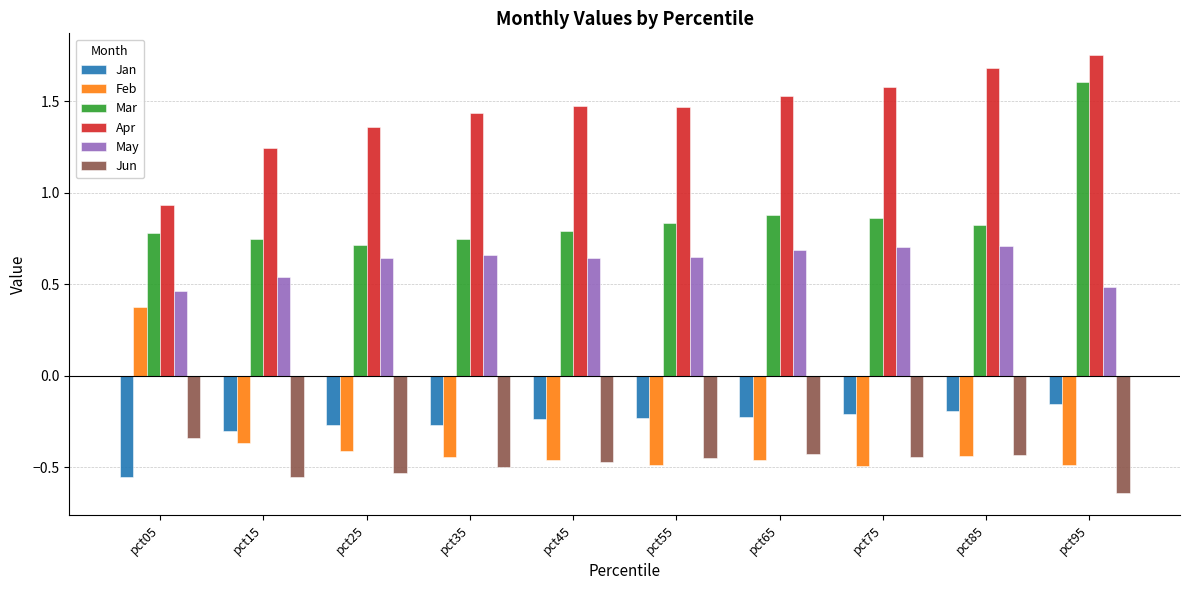

How many groups of bars are there?

10